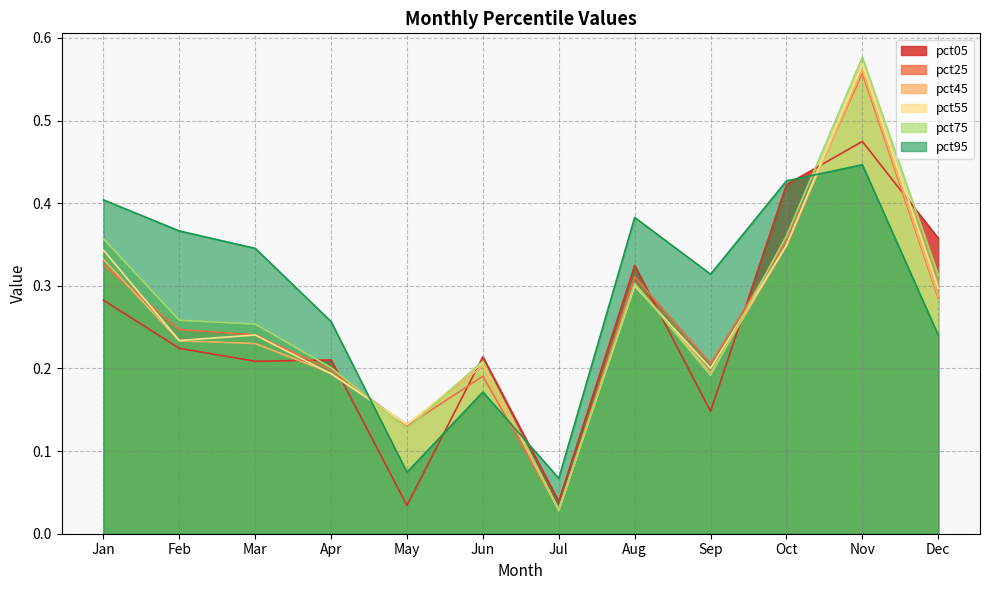

Which category has the lowest value across all series?

Jul